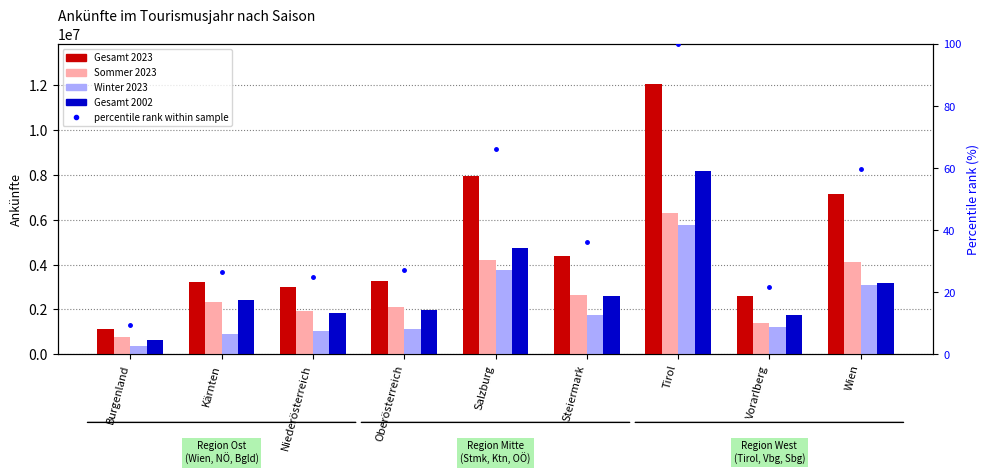

Does the chart contain stacked bars?

No